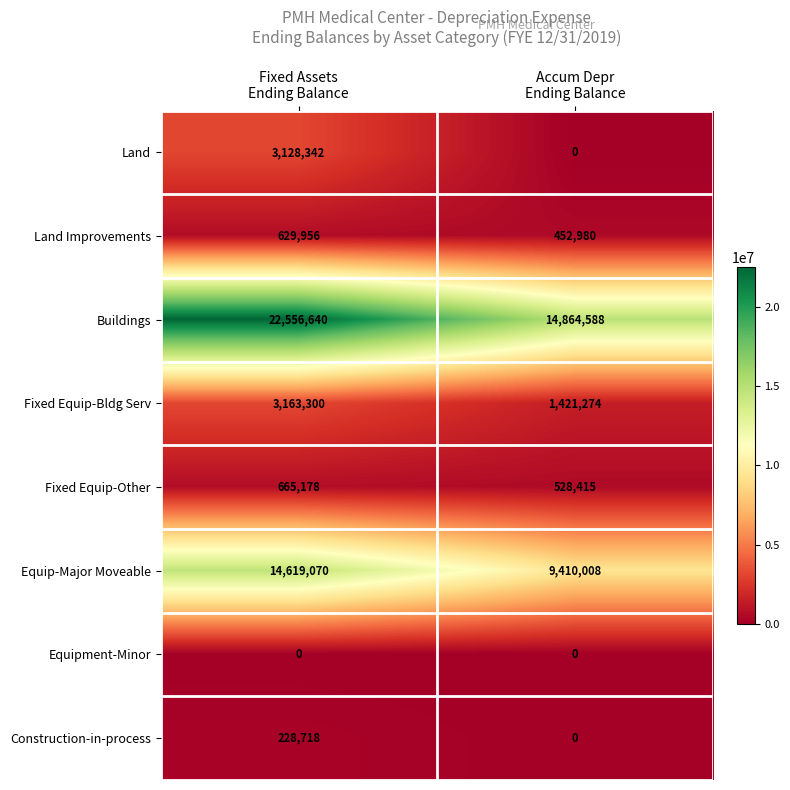

What is the difference between the maximum and minimum values in the Construction-in-process series?

228718